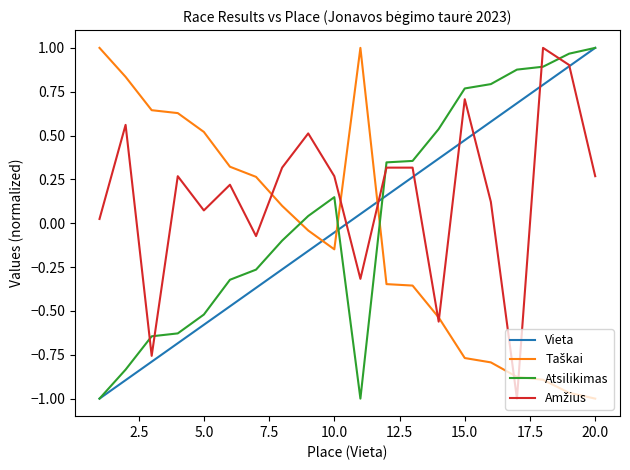

The value of Vieta at 15.0 is 0.8. True or false?

False